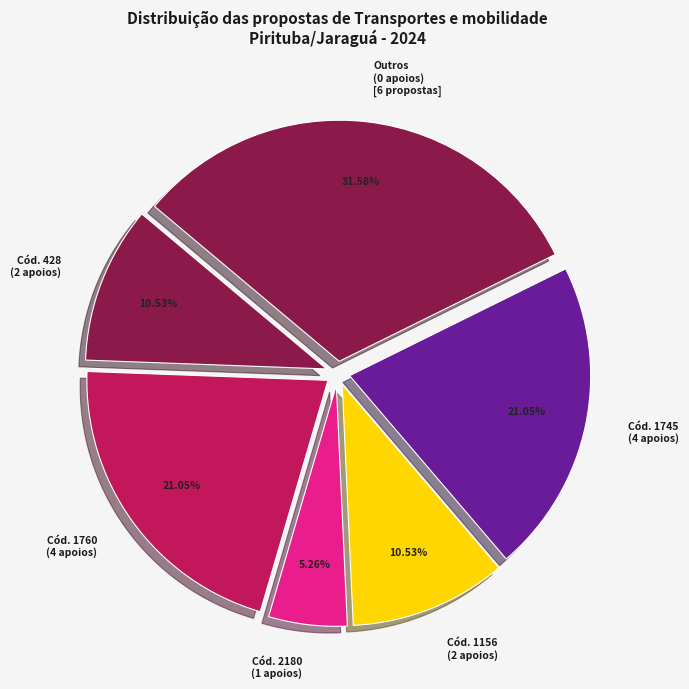

Do Cód. 2180 (1 apoios) and Cód. 1156 (2 apoios) together represent more than half of the pie?

No